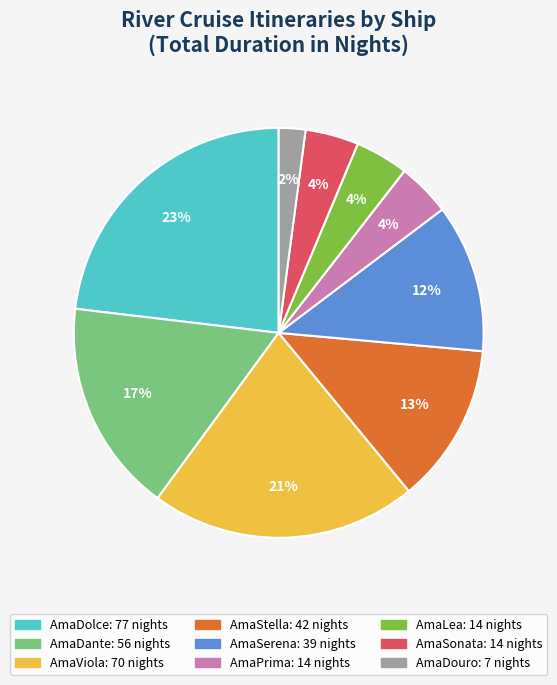

Is there a majority slice in this chart?

No